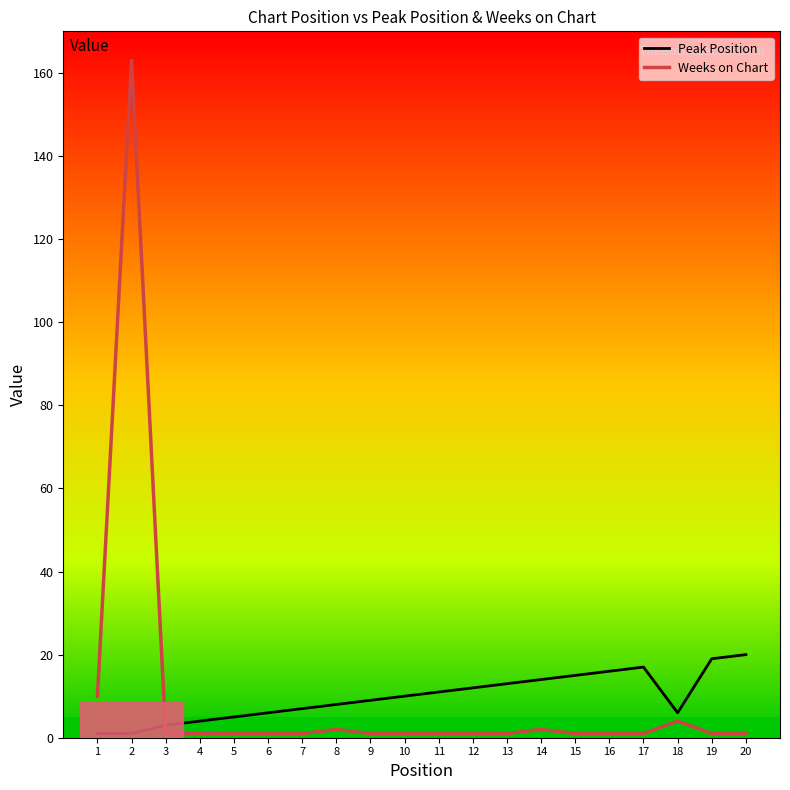

Rank the series at 4 from highest to lowest value.

Peak Position, Weeks on Chart